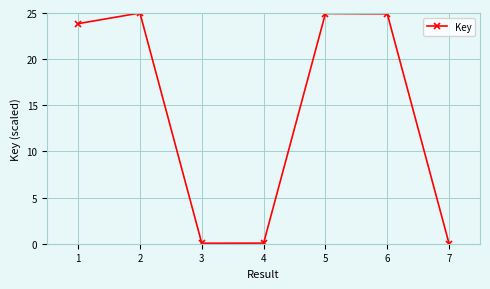

How many points are lower than both their immediate neighbors (excluding endpoints)?

1